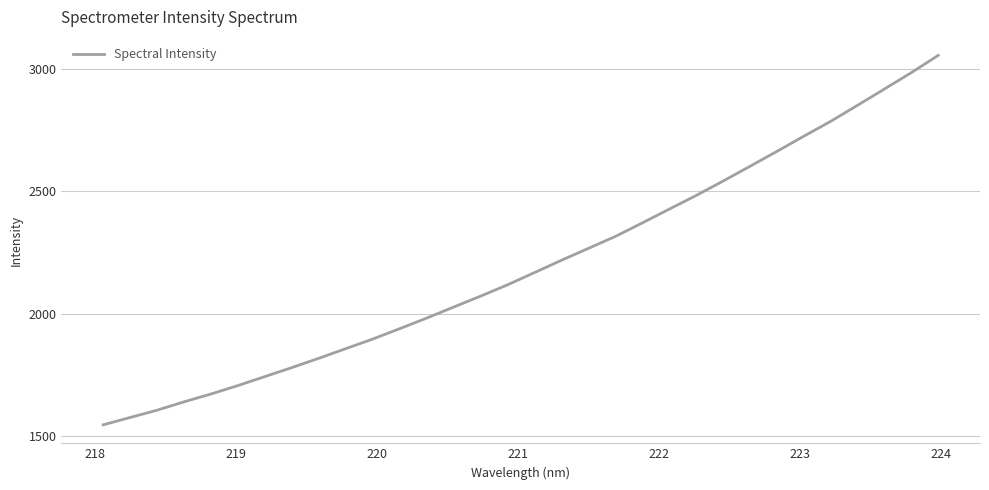

What is the maximum value shown in the chart?

3053.6